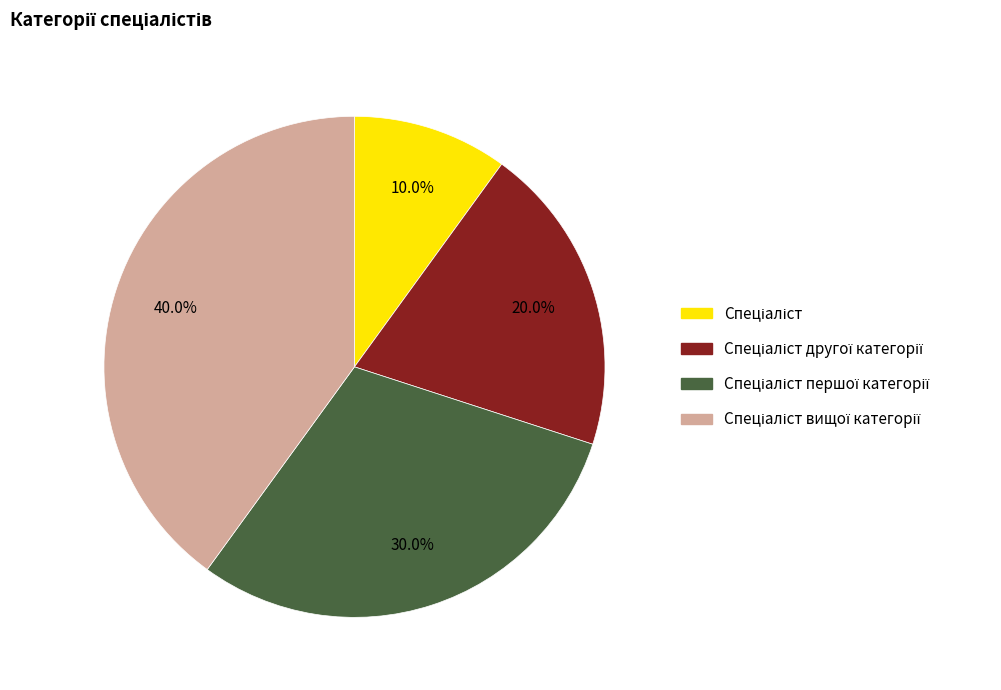

Does any single category account for the majority?

No